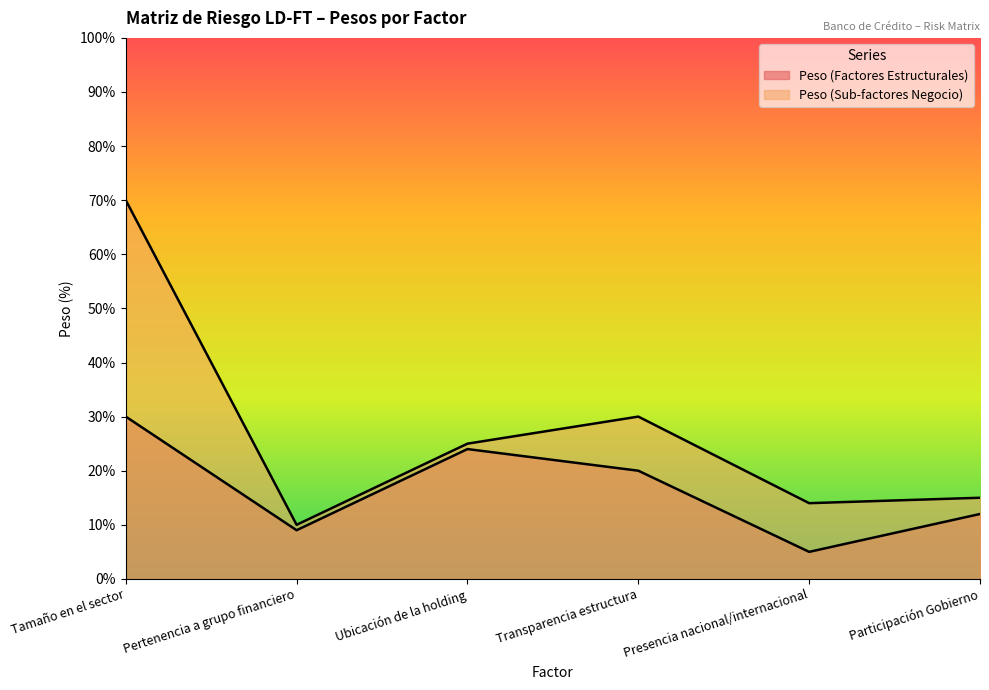

How many lines are shown in the chart?

2